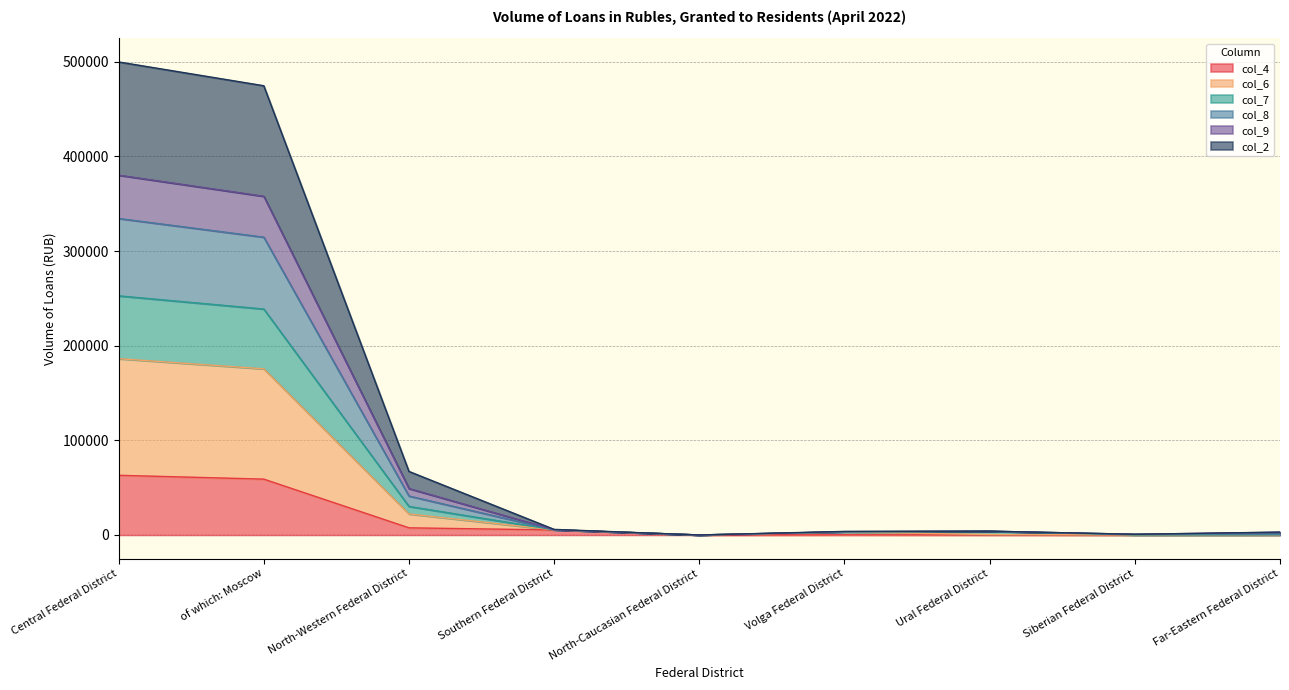

Which has a higher value, North-Caucasian Federal District or Ural Federal District?

Ural Federal District